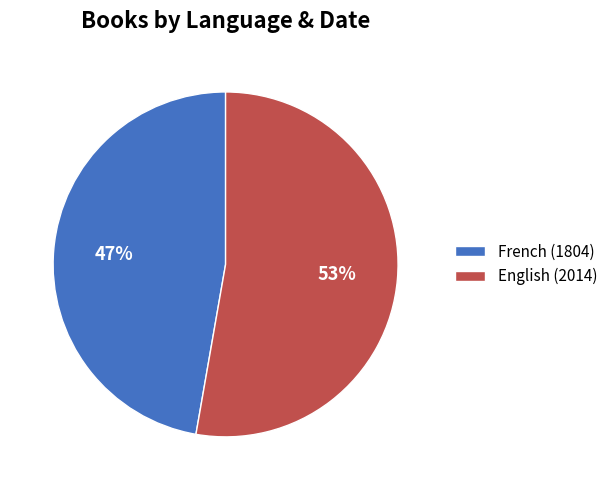

Is French (1804) the majority of the pie?

No